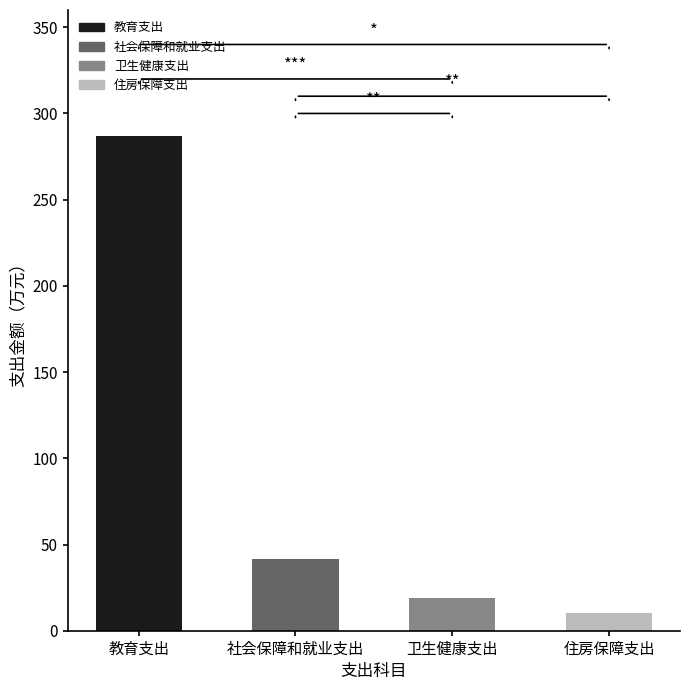

What is the difference between the values at 教育支出 and 社会保障和就业支出?

245.4